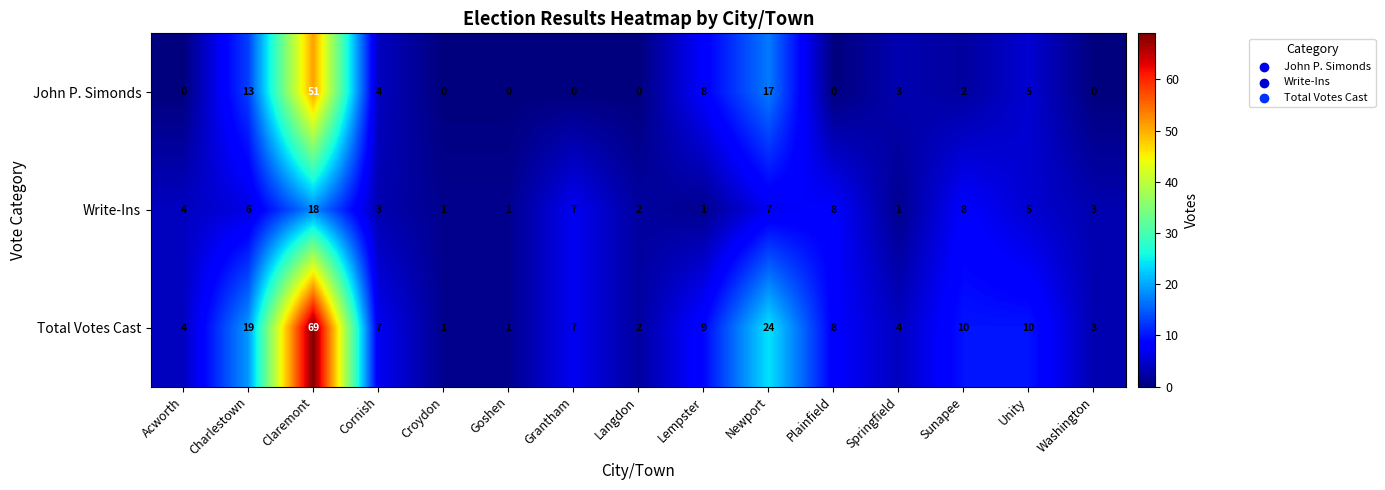

Which series has the largest total across all categories?

Total Votes Cast